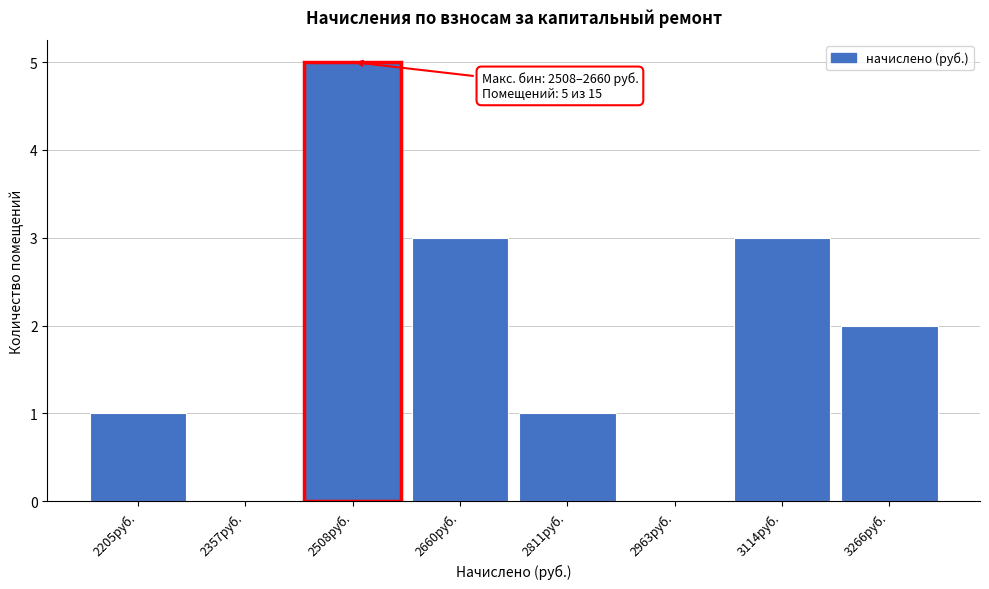

Reading left to right, what are all the values shown in this chart?

2205руб.=1	2357руб.=0	2508руб.=5	2660руб.=3	2811руб.=1	2963руб.=0	3114руб.=3	3266руб.=2